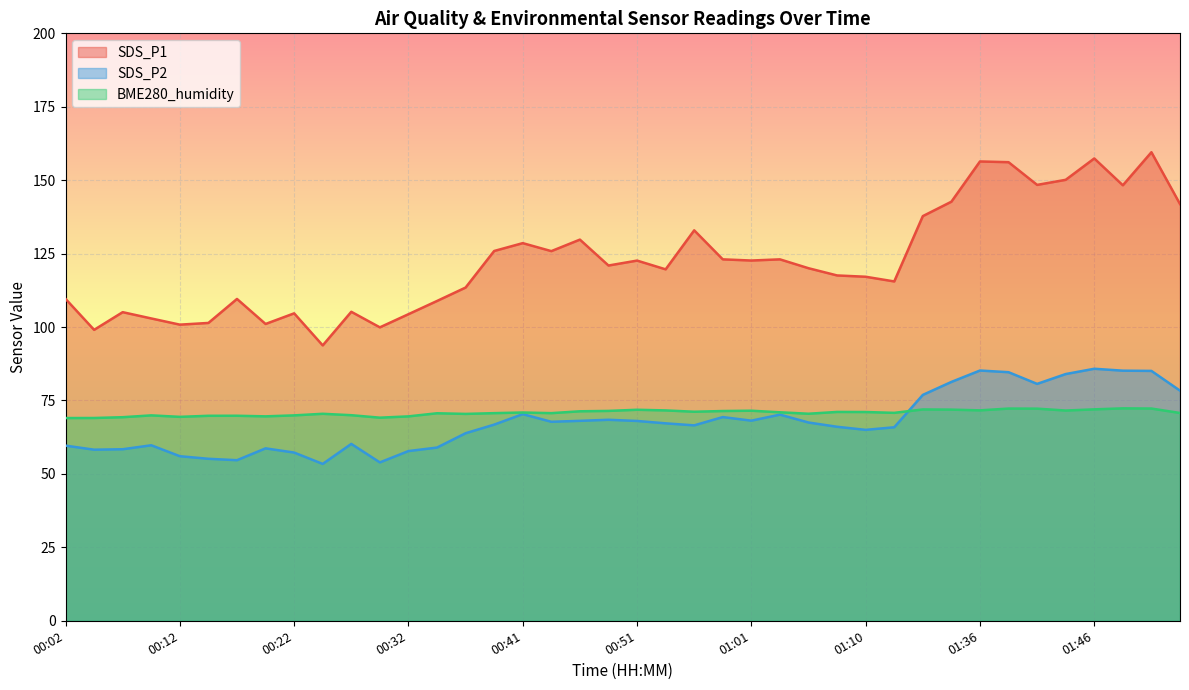

How many lines are shown in the chart?

3